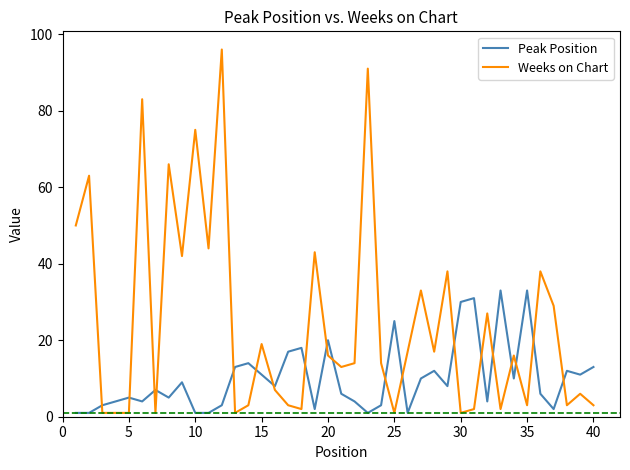

List the series in order of their peak value, lowest first.

Peak Position, Weeks on Chart